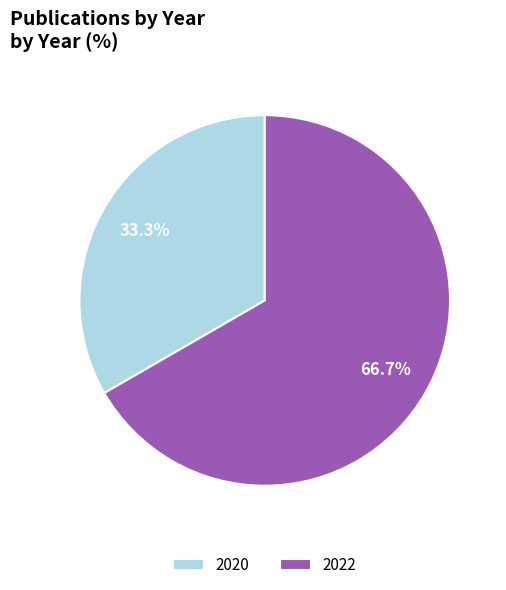

Does 2022 represent more than half of the total?

Yes